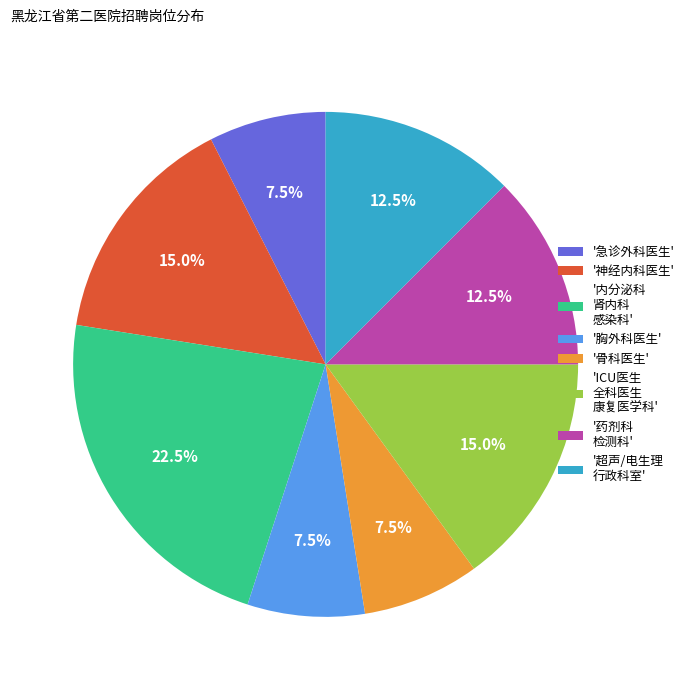

Which category has the biggest portion of the pie?

'内分泌科 肾内科 感染科'